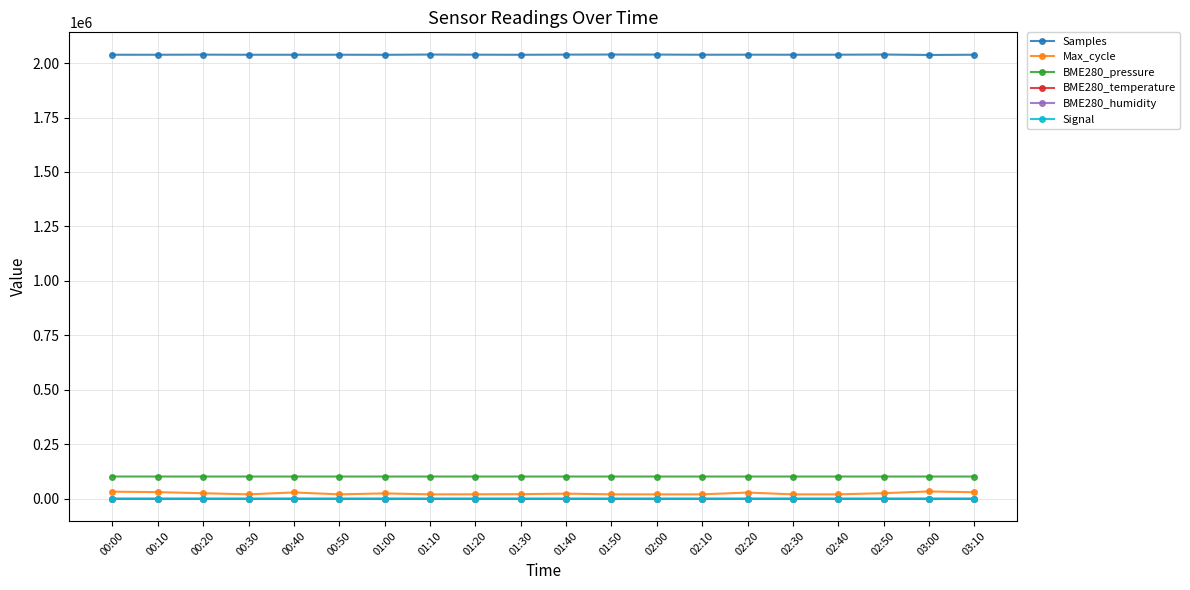

At which label does BME280_pressure first exceed 101918?

00:00